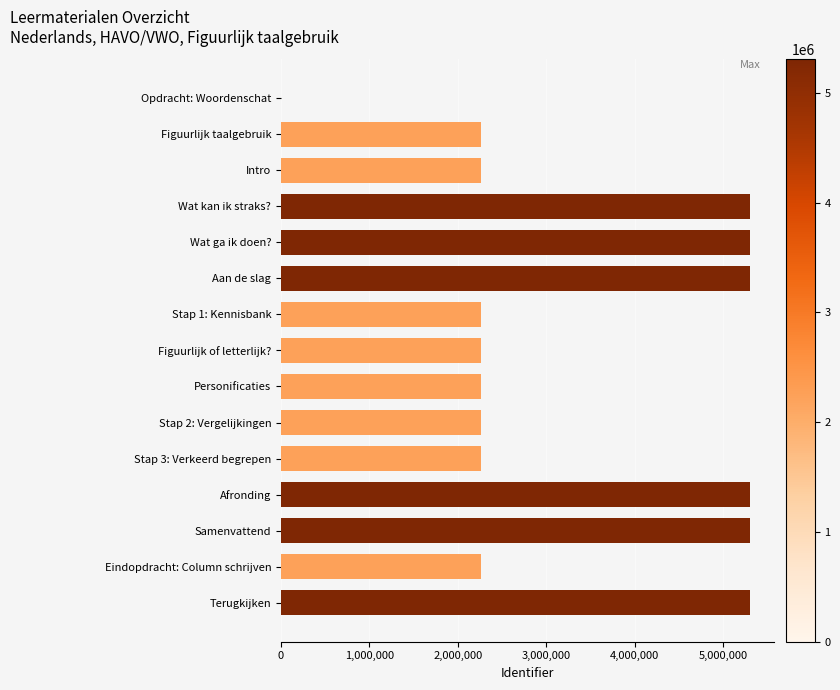

What is the sum of all values?

49891325